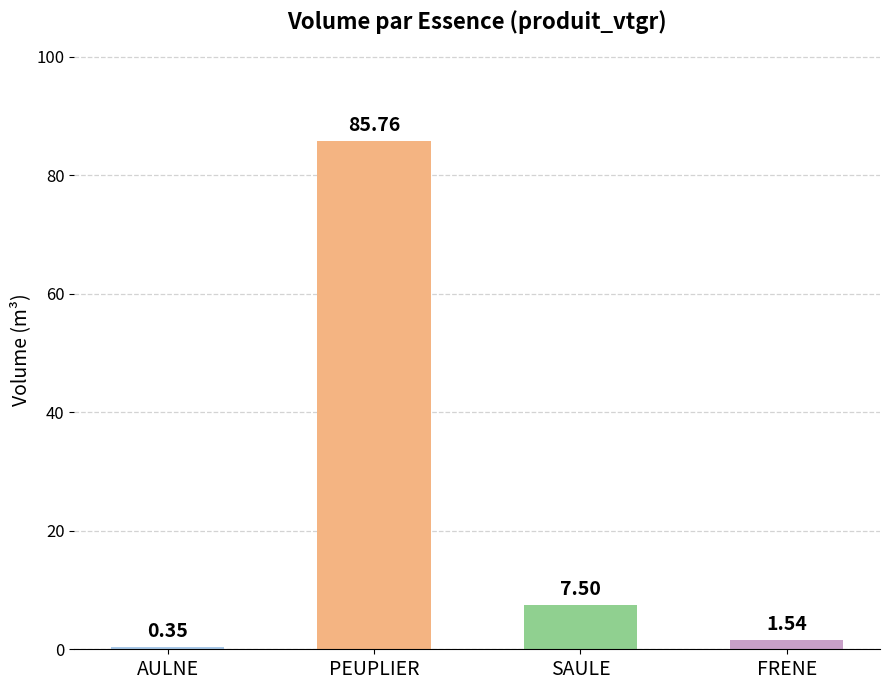

What is the ratio of the value at SAULE to the value at FRENE?

4.9